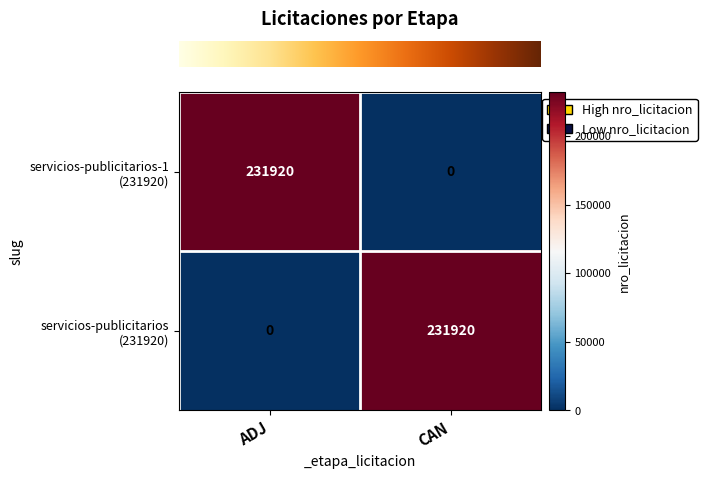

What is the difference between the highest and lowest values at CAN?

231920